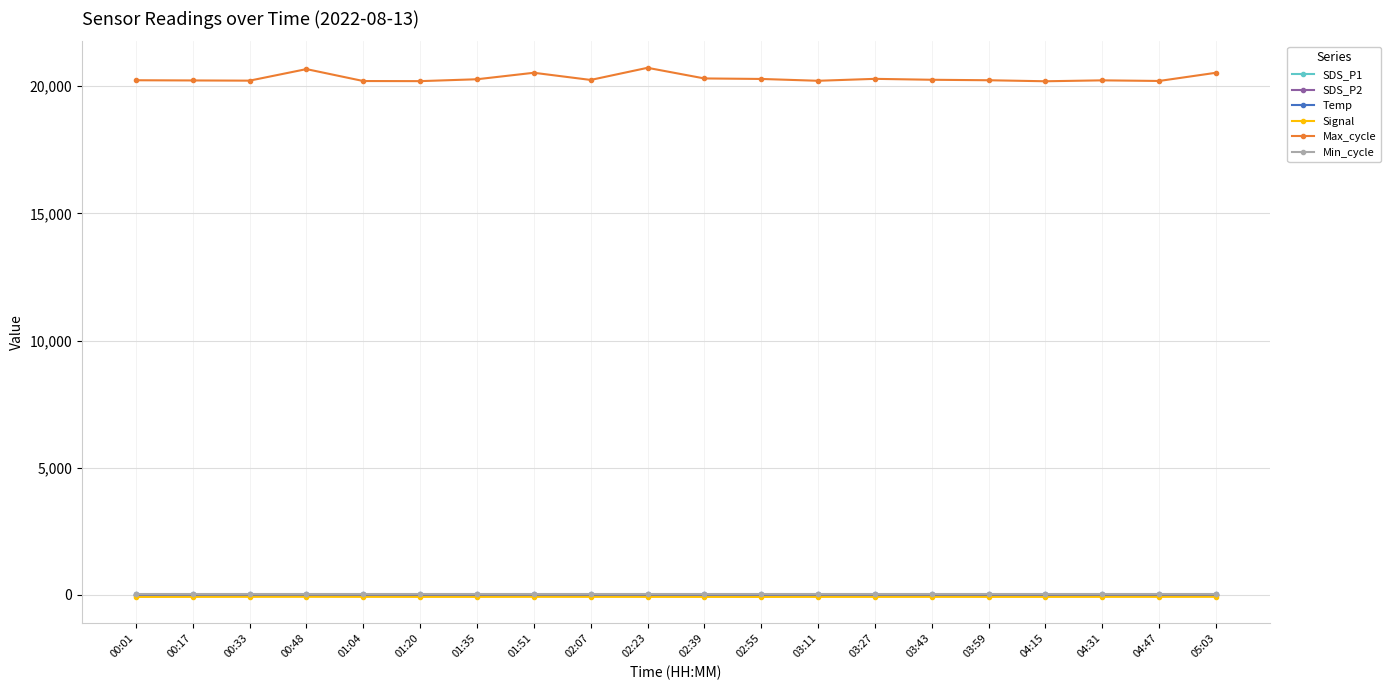

True or false: Temp and Min_cycle cross at least once.

False